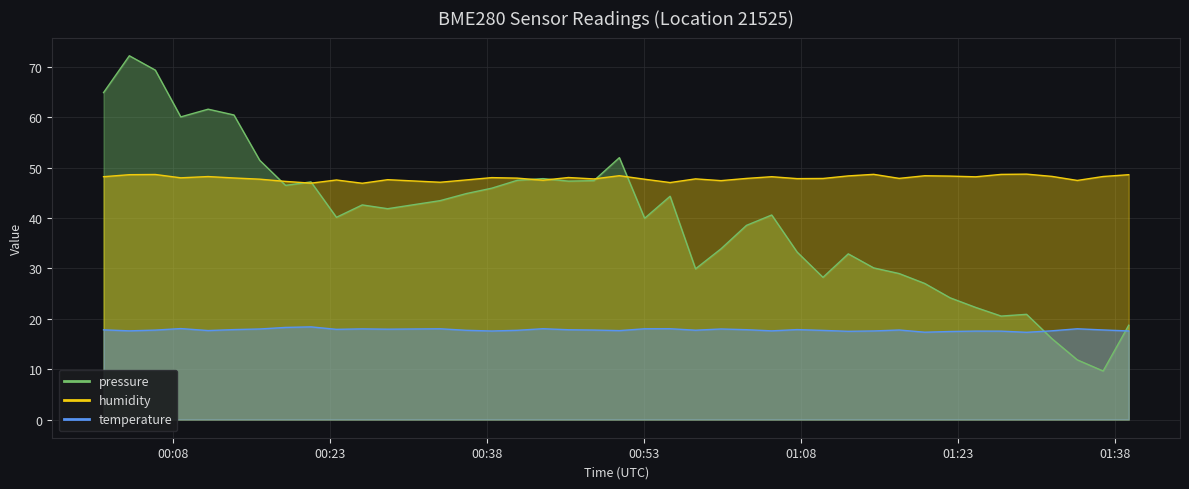

At how many categories does at least one series exceed 19?

40